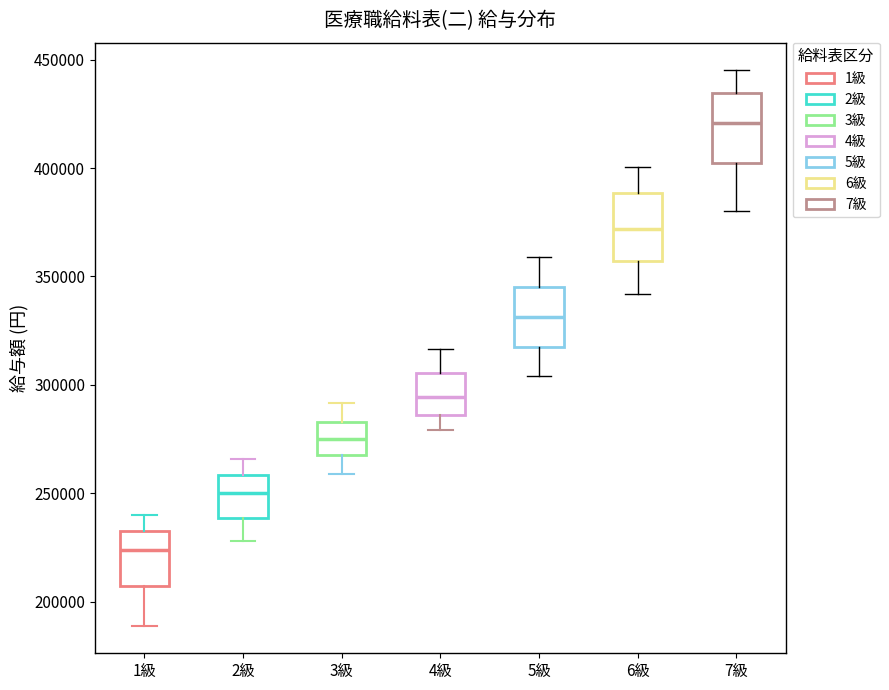

Where is the lower edge of the box for 1級 on the y-axis? The values are not printed on the chart, so give them approximately, as read against the axis.

205000